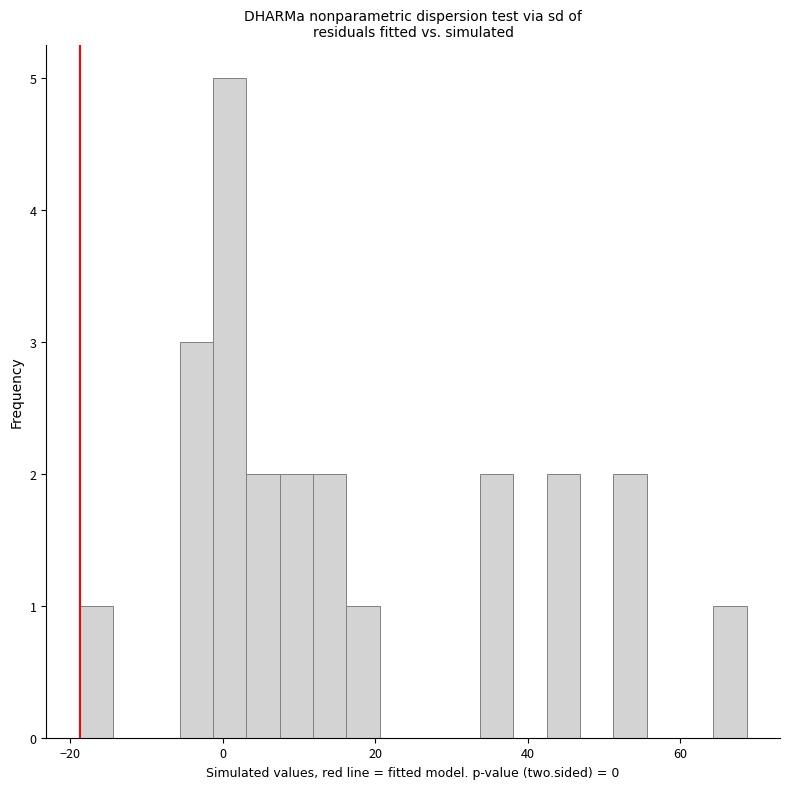

Read against the x-axis, roughly where is the centre of the tallest bar?

0